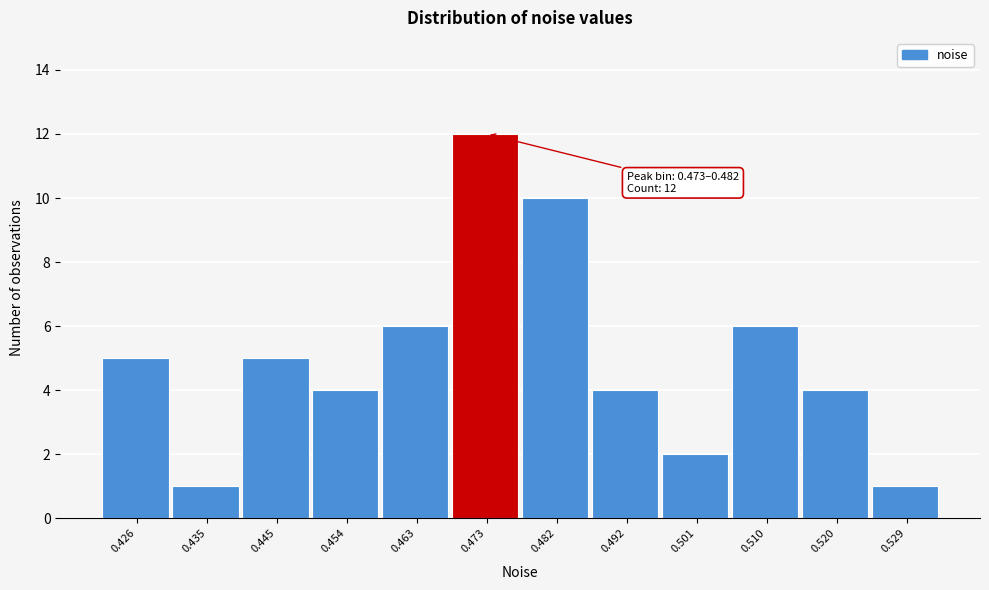

Reading left to right, transcribe all the data shown in this chart.

5	1	5	4	6	12	10	4	2	6	4	1